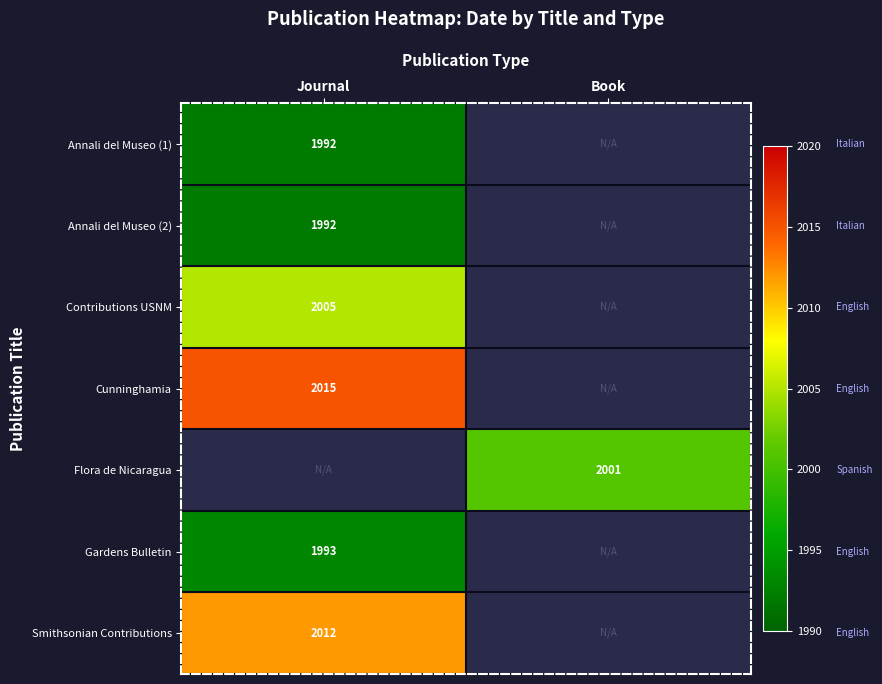

The Annali del Museo (2) series shows 3259.6 at Journal. True or false?

False